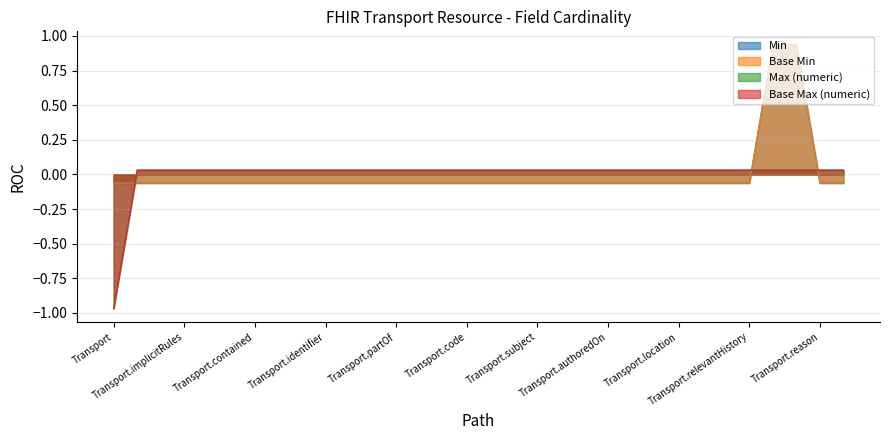

Is it true that Base Max (numeric) equals 0.0 at Transport.insurance?

True